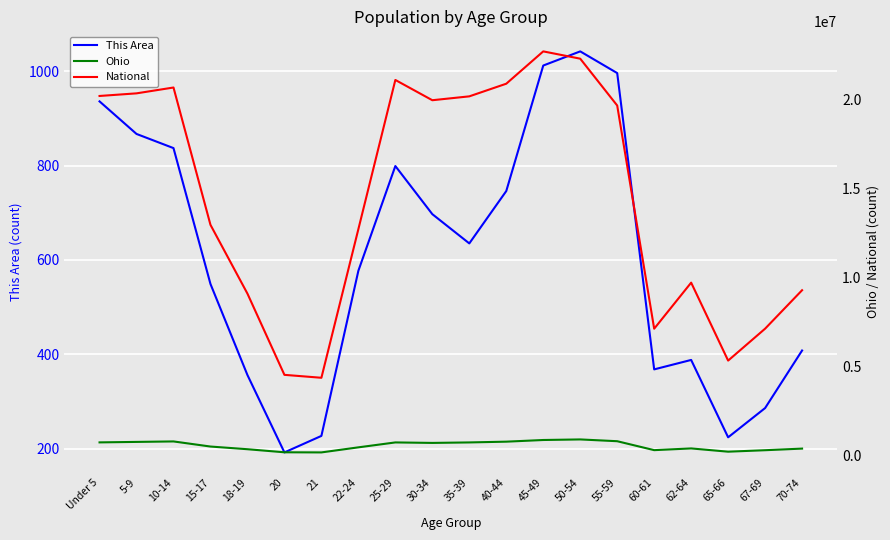

What is the label of the 14th point from the left?

50-54